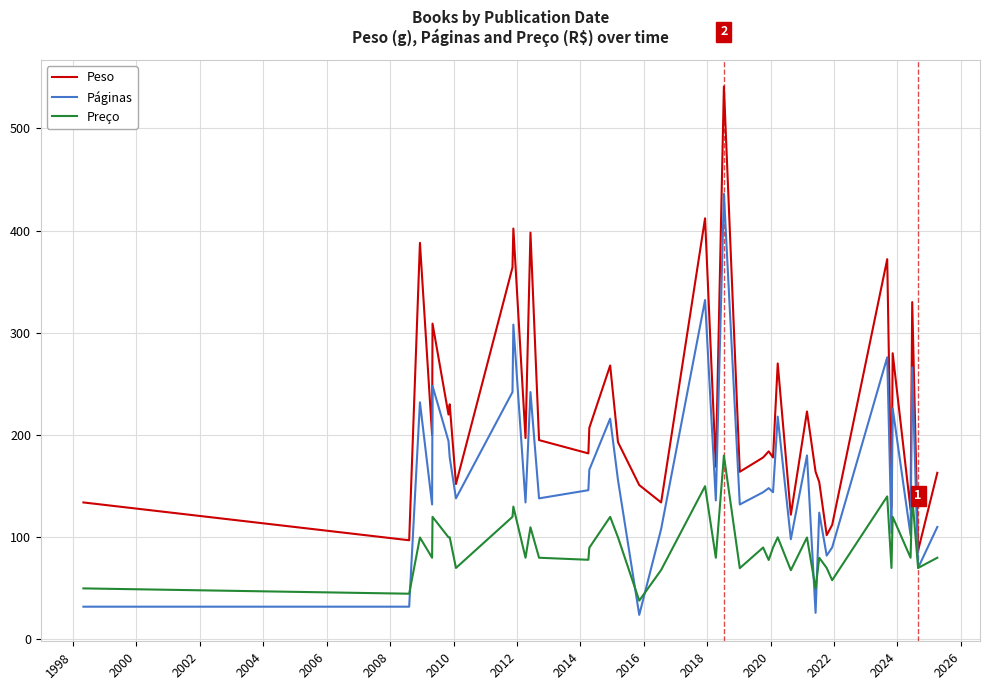

Rank the series by their average value, from highest to lowest.

Peso, Páginas, Preço